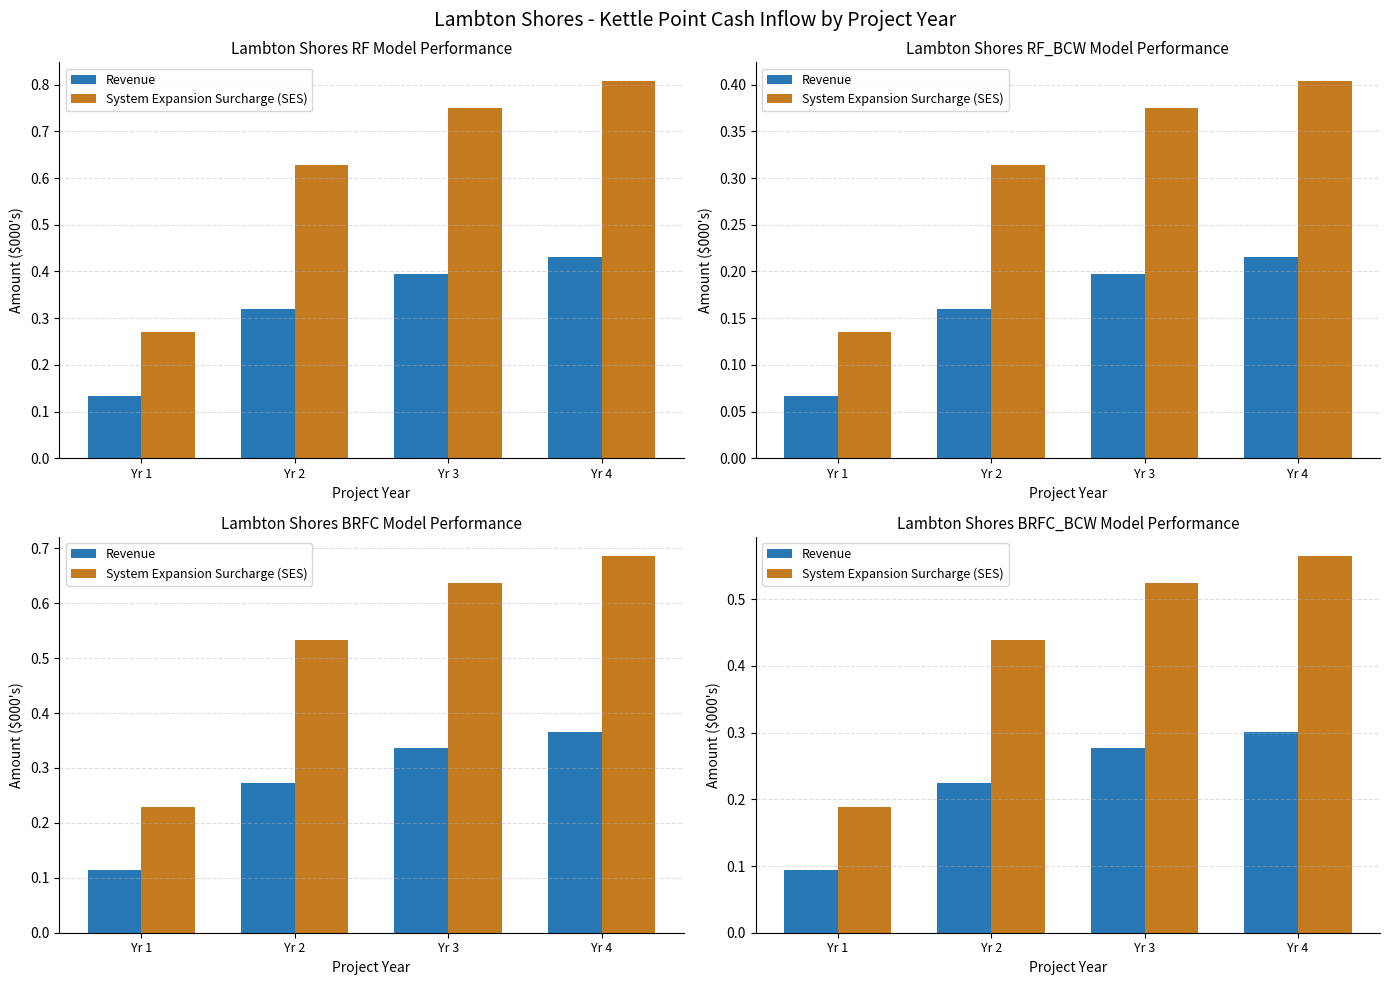

How many groups of bars are there?

4